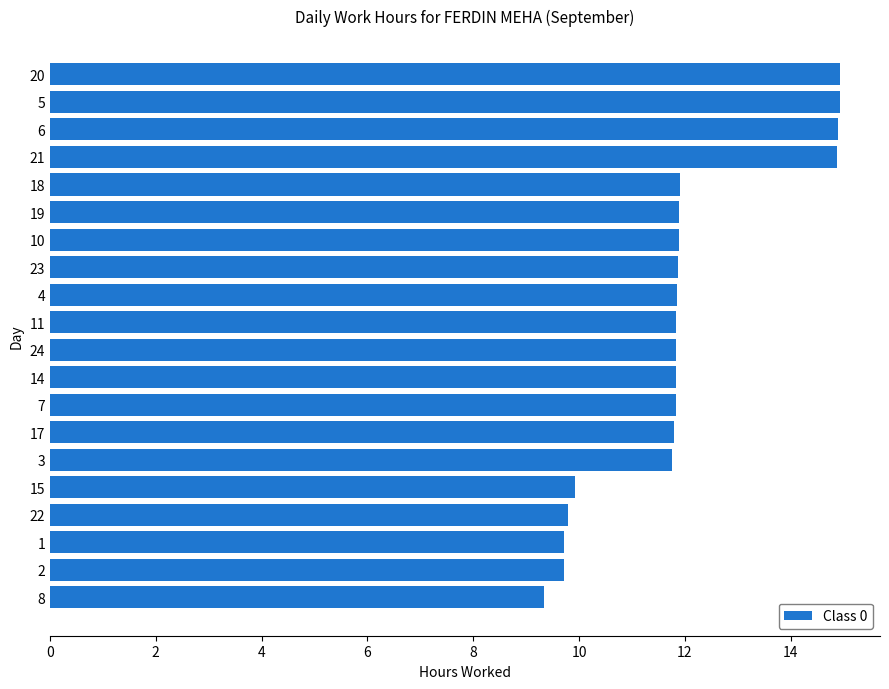

What is the average value?

11.9